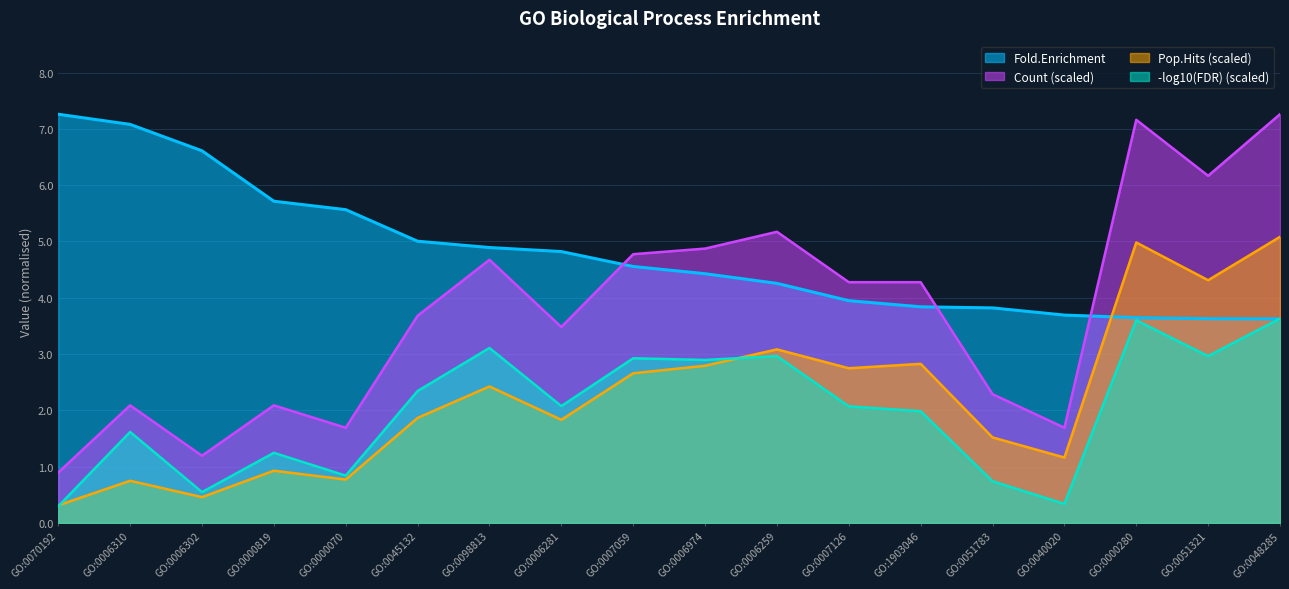

What is the minimum value for Fold.Enrichment?

3.6